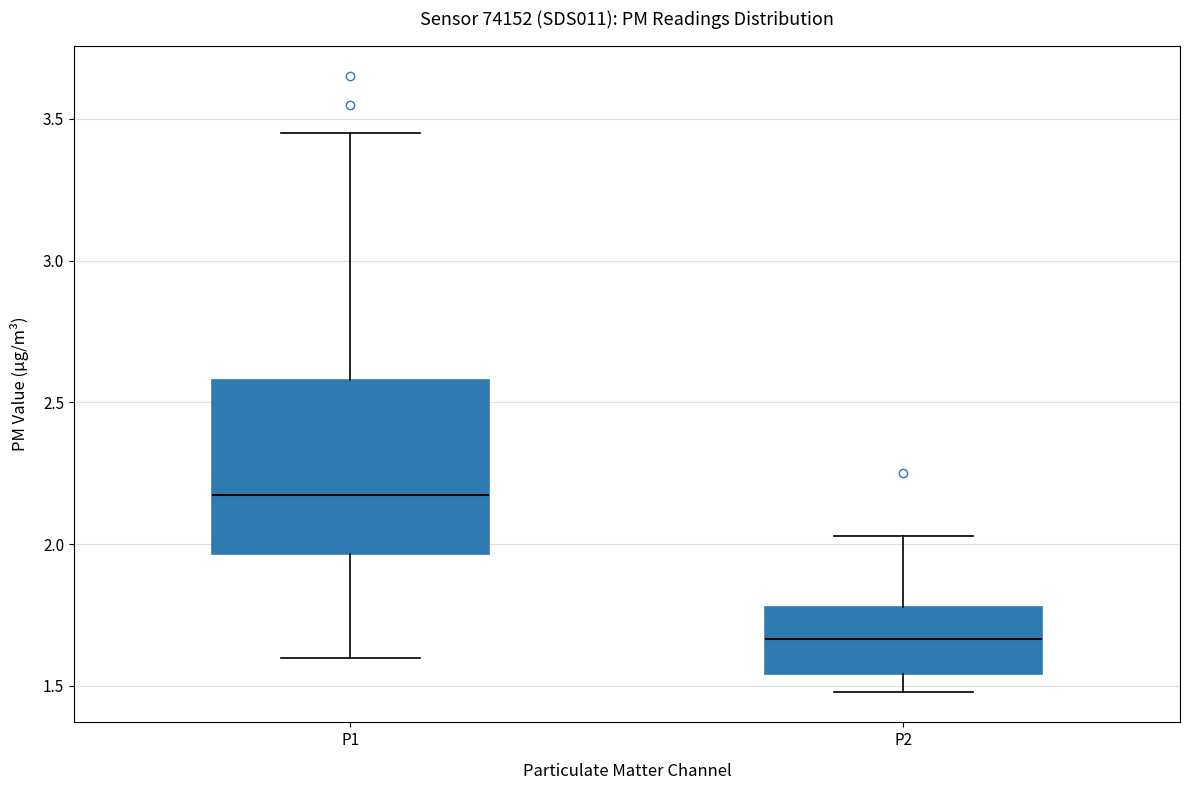

Which box's median line is the highest?

P1